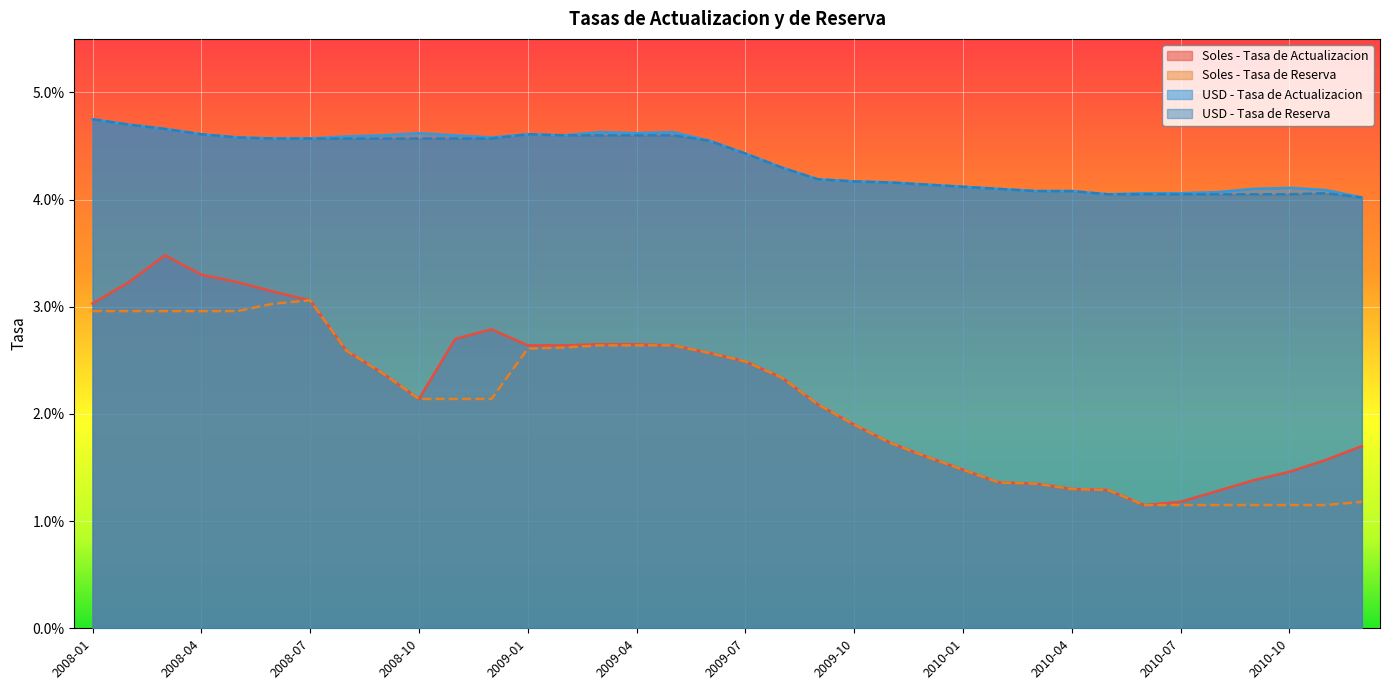

Does the chart display data point markers on the line(s)?

No